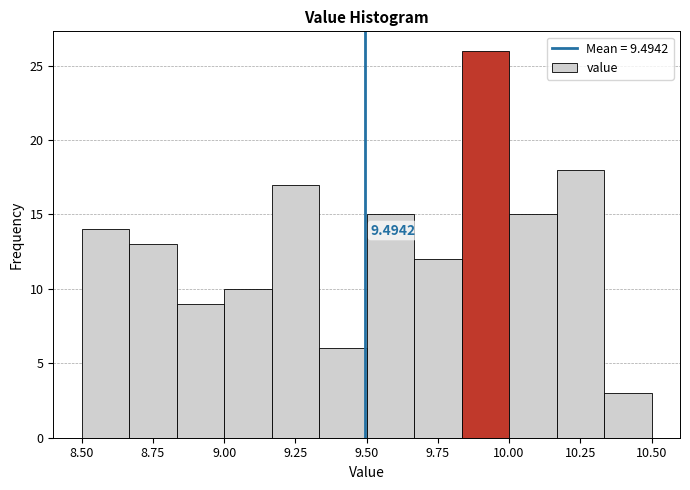

Around what value on the x-axis is the tallest bar? Give the approximate position of its centre, as read against the axis.

9.90